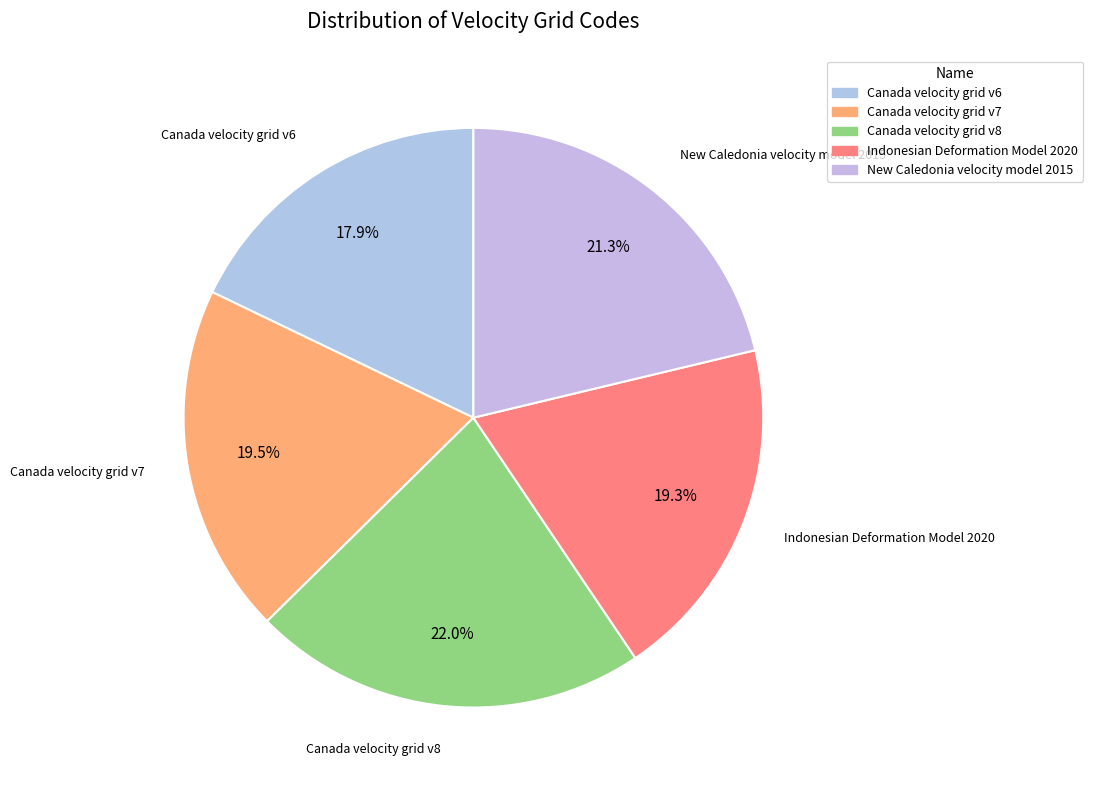

To the nearest percent, what is the difference between the largest and smallest slice percentages?

4%